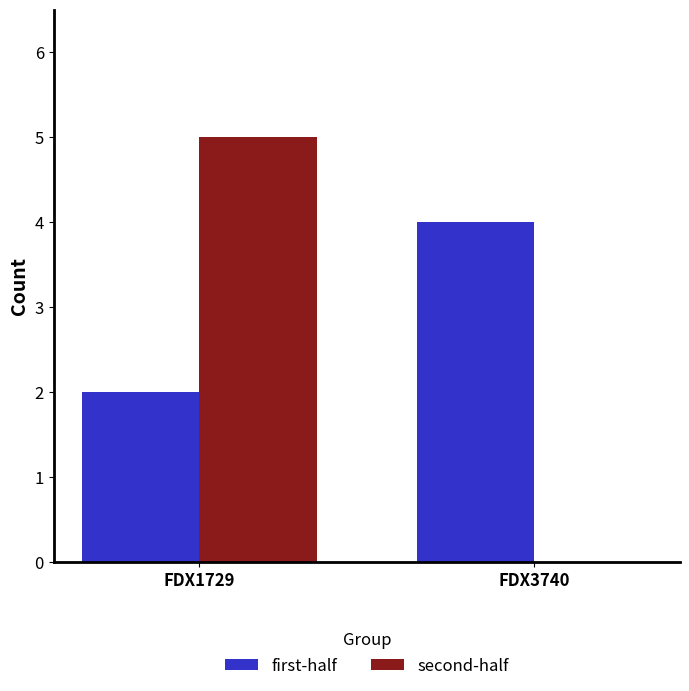

Which series has the largest total across all categories?

first-half